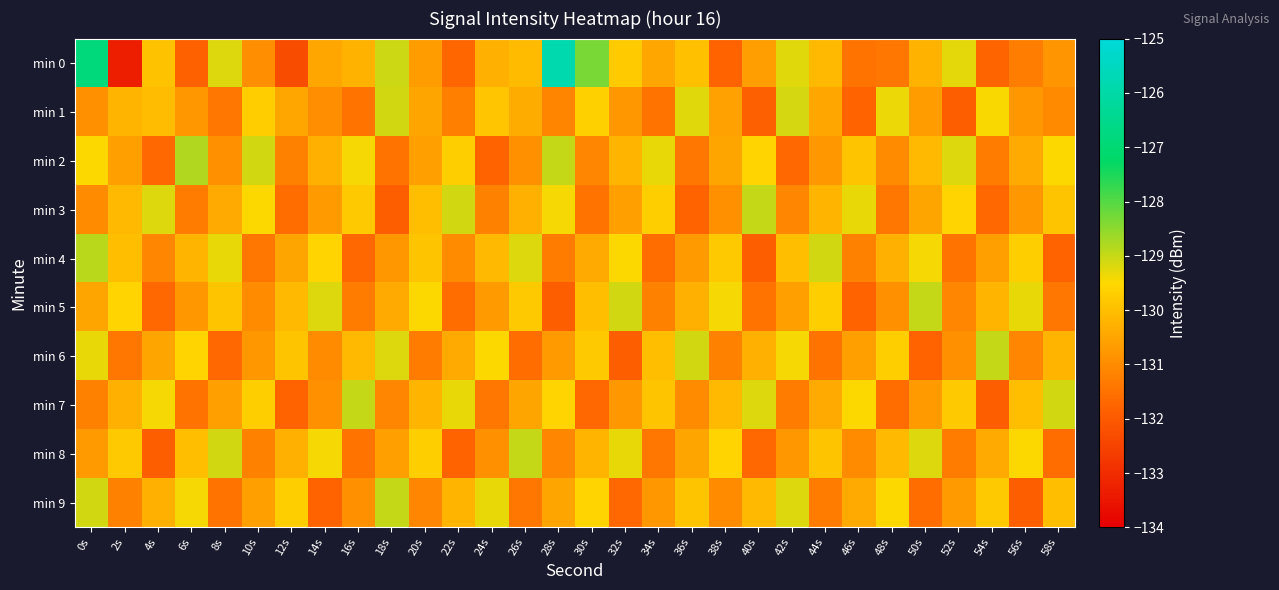

How many data points does each series have?

30